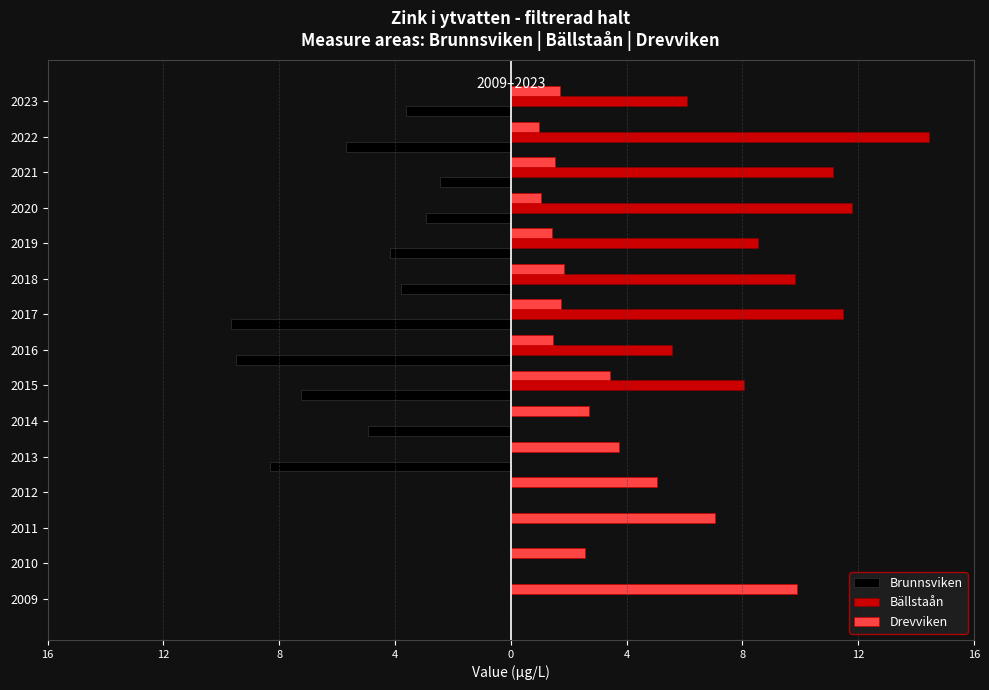

List the series in order of their overall mean, highest first.

Bällstaån, Drevviken, Brunnsviken